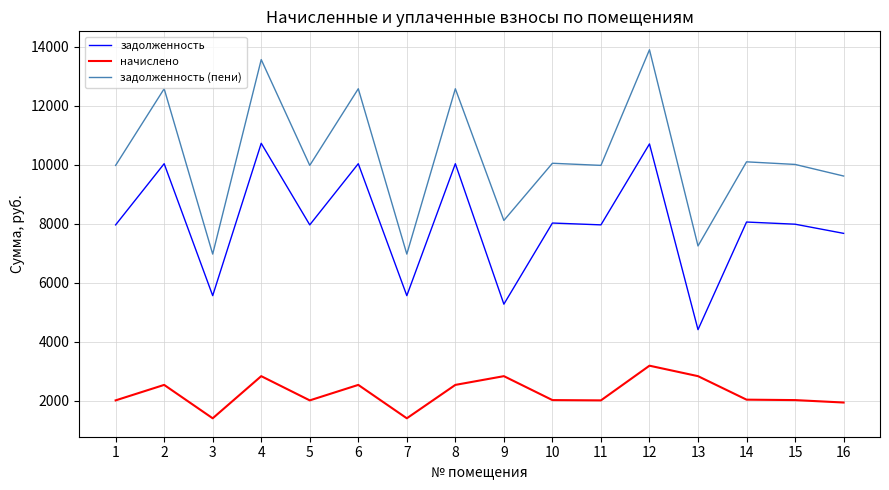

Which series has the widest spread of values?

задолженность (пени)